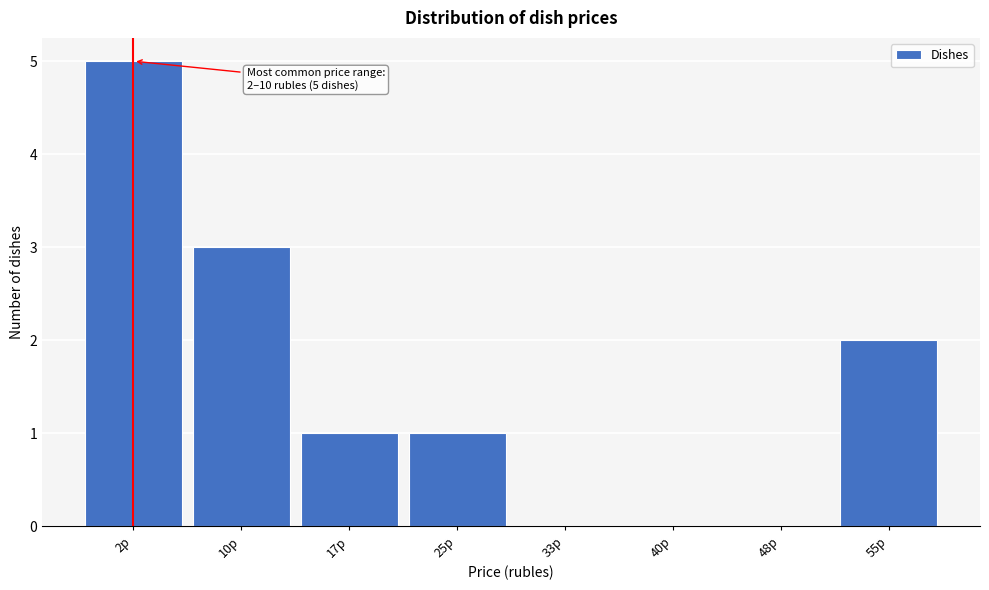

Reading left to right, extract all data points from this chart.

2р=5	10р=3	17р=1	25р=1	33р=0	40р=0	48р=0	55р=2